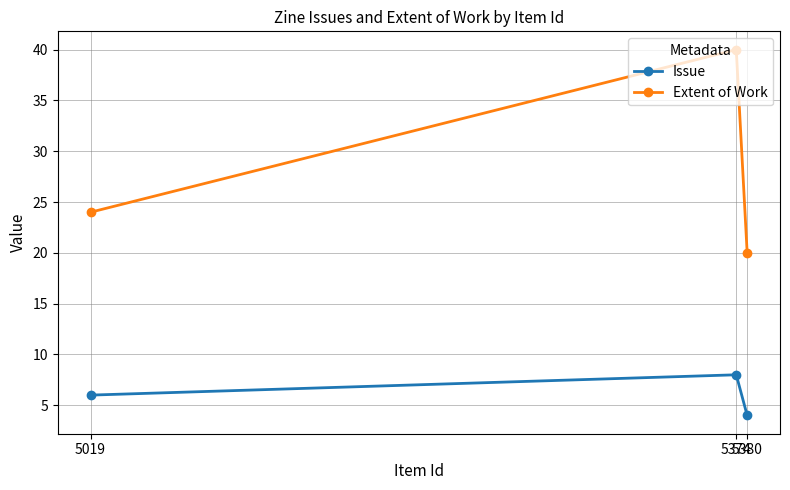

Reading left to right, what are all the values shown in this chart?

Issue: 5019=6	5374=8	5380=4
Extent of Work: 5019=24	5374=40	5380=20